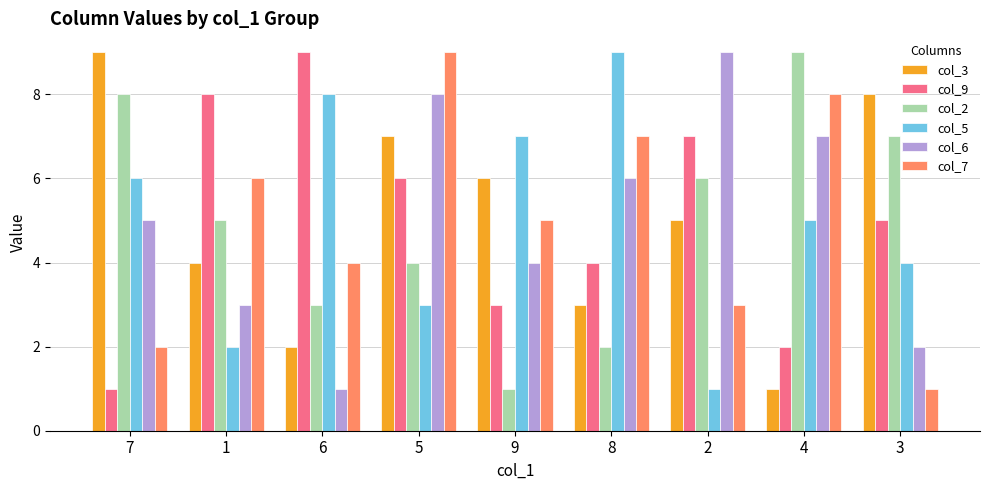

At 3, list the series in order from smallest to largest.

col_7, col_6, col_5, col_9, col_2, col_3